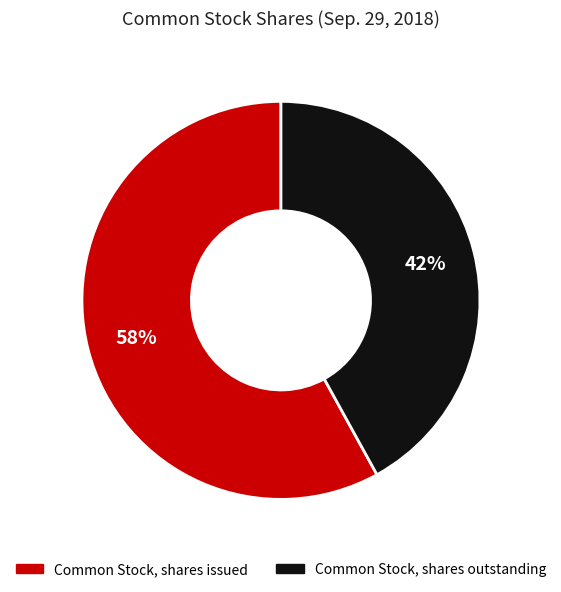

Do Common Stock, shares outstanding and Common Stock, shares issued together represent more than half of the pie?

Yes